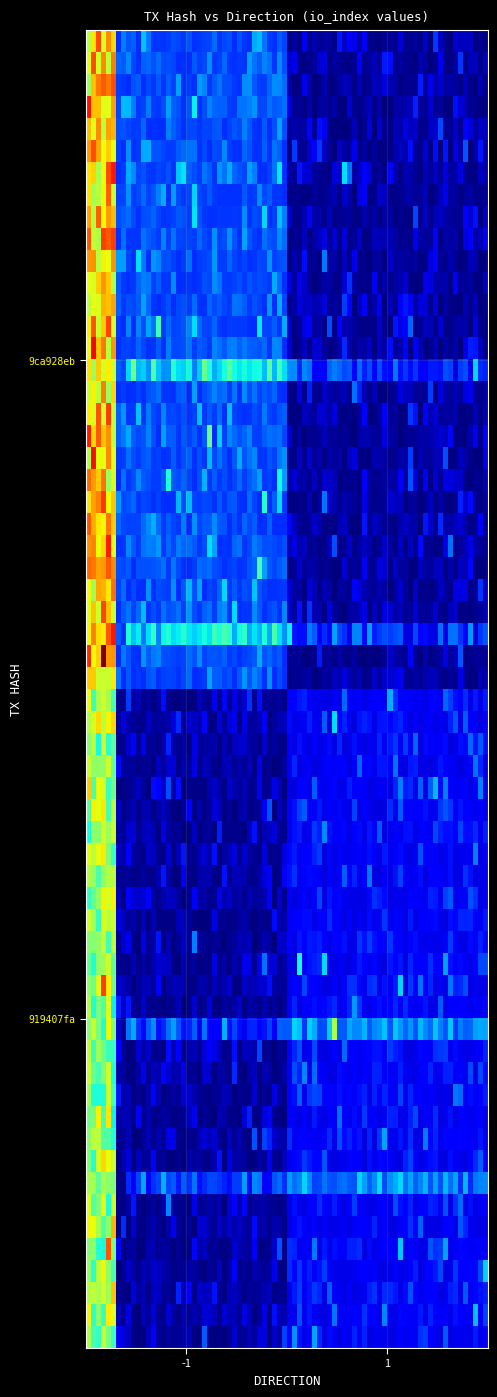

Reading left to right, transcribe all the data shown in this chart.

9ca928eb: direction=-1	io_index=4
919407fa: direction=1	io_index=2